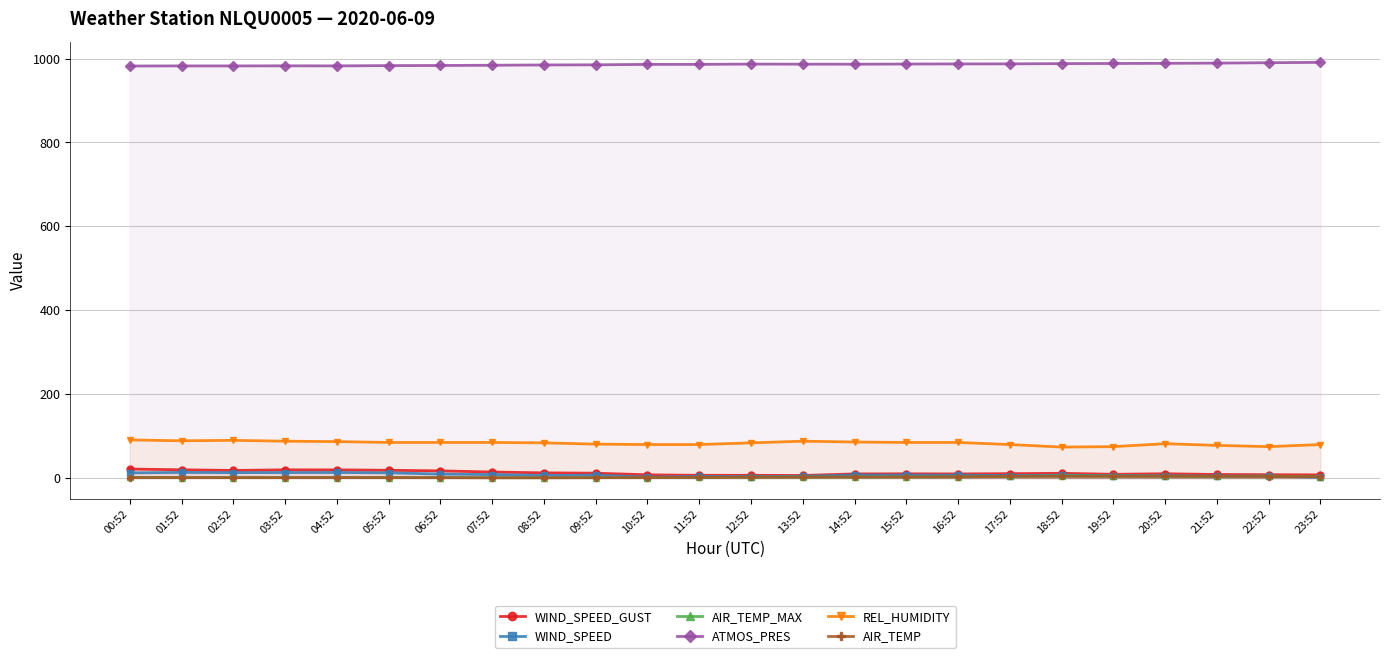

True or false: AIR_TEMP_MAX and REL_HUMIDITY intersect in this chart.

False